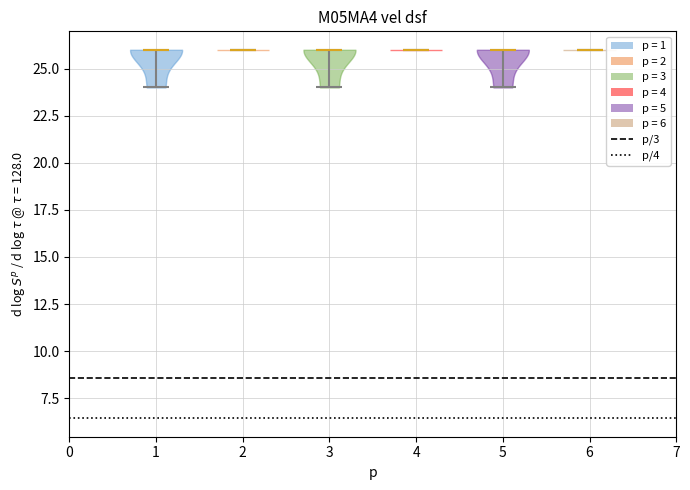

What is the lowest point the violin at x = 1 reaches on the y-axis? The values are not printed on the chart, so give them approximately, as read against the axis.

24